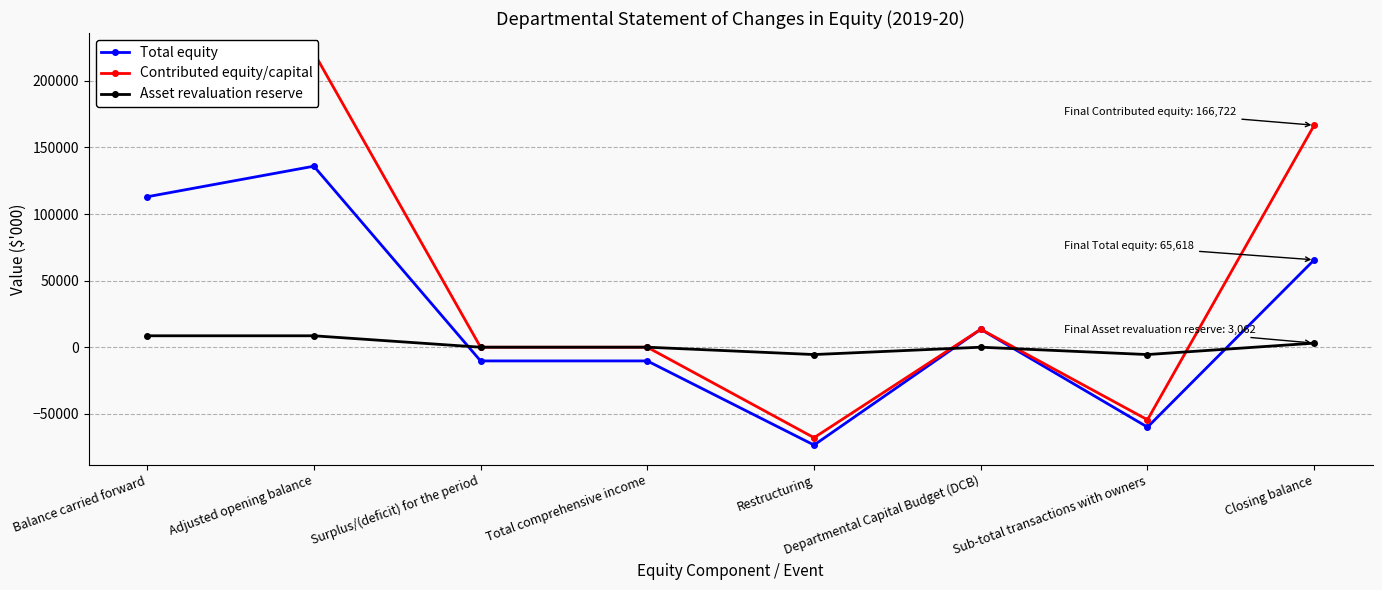

How many lines are shown in the chart?

3